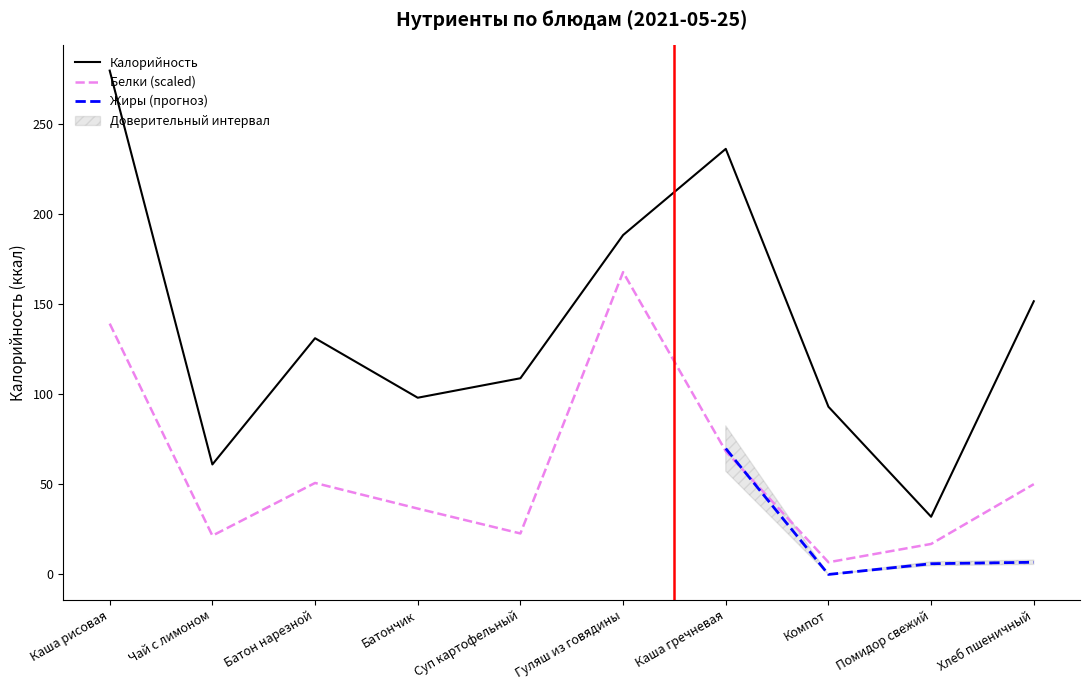

What is the label of the 8th point from the right?

Батон нарезной